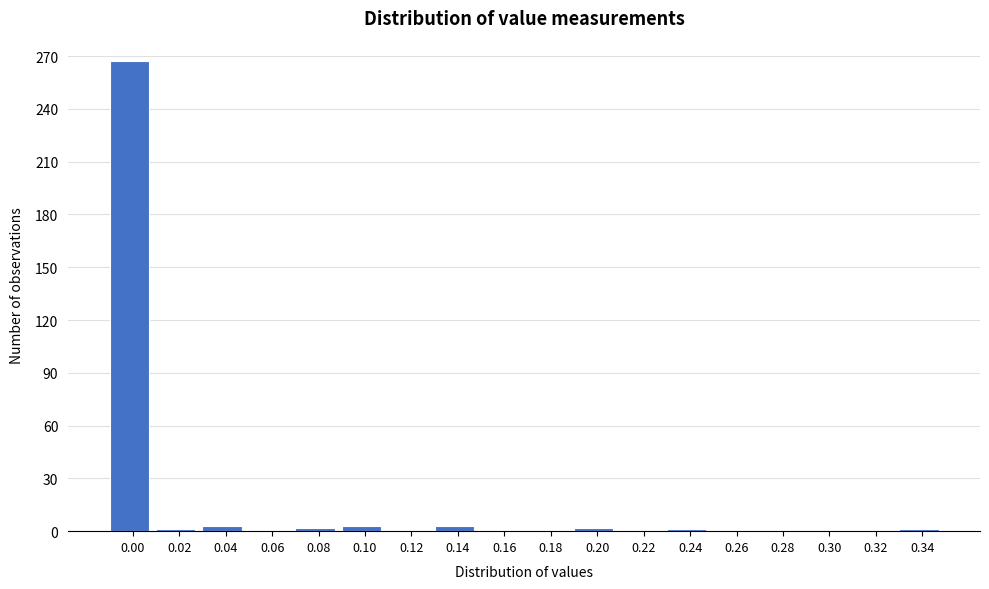

What is the greatest value displayed?

267